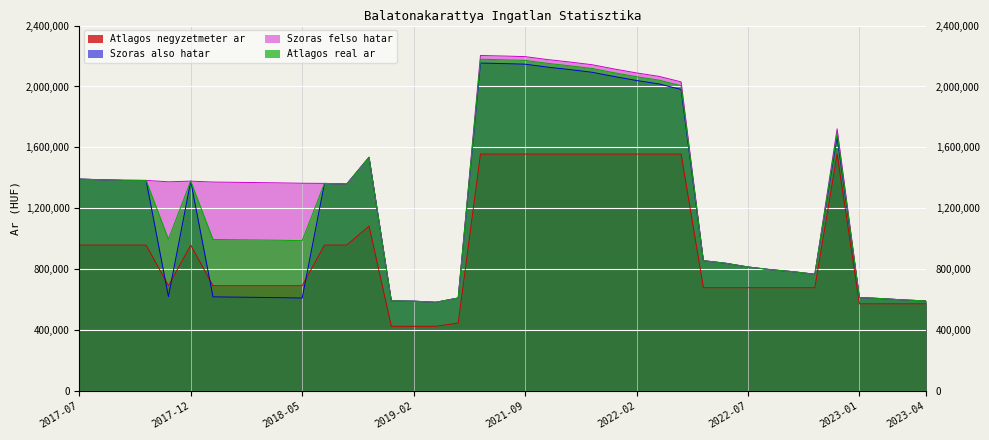

What is the maximum value shown in the chart?

2203553